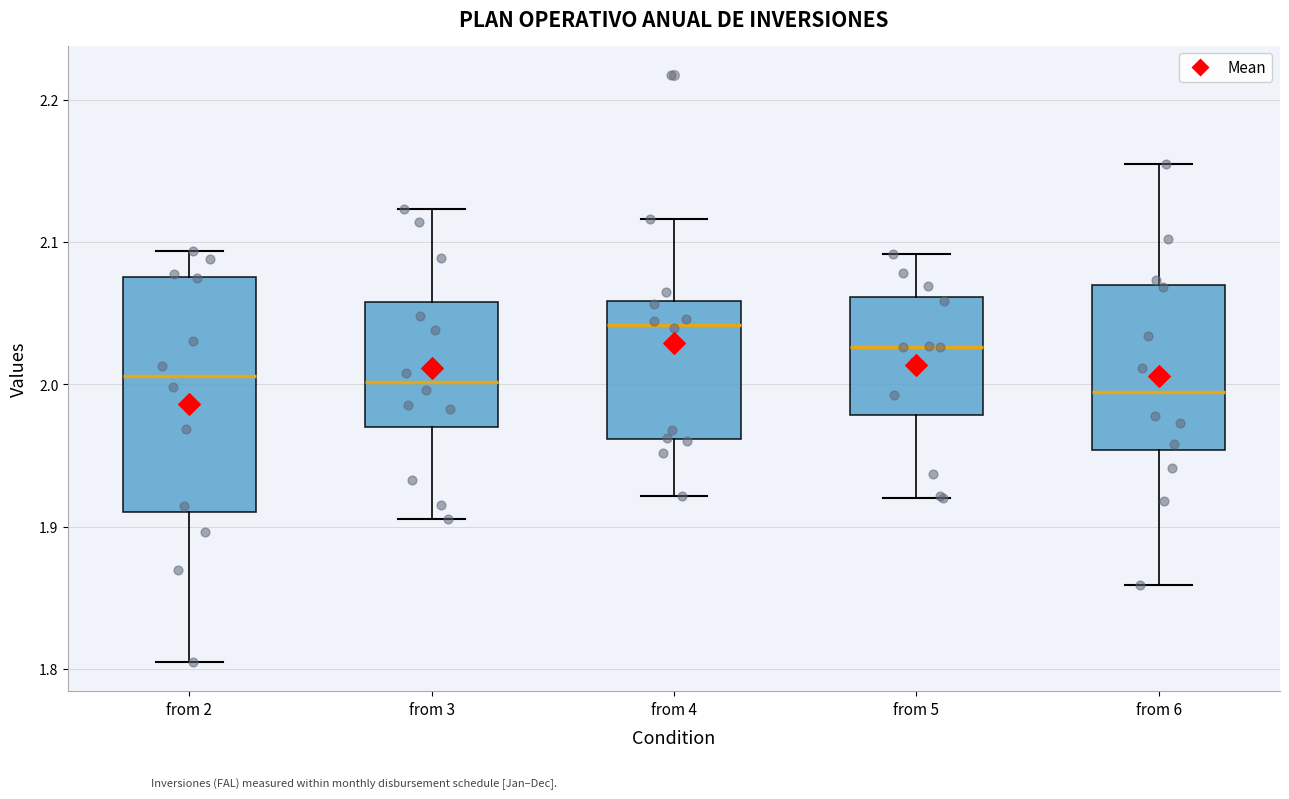

Reading left to right, transcribe this box plot: for each box, give where its median line is, the range the box spans, and where its two whiskers end, as read against the y-axis. The values are not printed on the chart, so give them approximately, as read against the axis.

from 2: median 2.01, box 1.91 to 2.08, whiskers 1.80 to 2.09
from 3: median 2.00, box 1.97 to 2.06, whiskers 1.91 to 2.12
from 4: median 2.04, box 1.96 to 2.06, whiskers 1.92 to 2.12
from 5: median 2.03, box 1.98 to 2.06, whiskers 1.92 to 2.09
from 6: median 1.99, box 1.95 to 2.07, whiskers 1.86 to 2.15